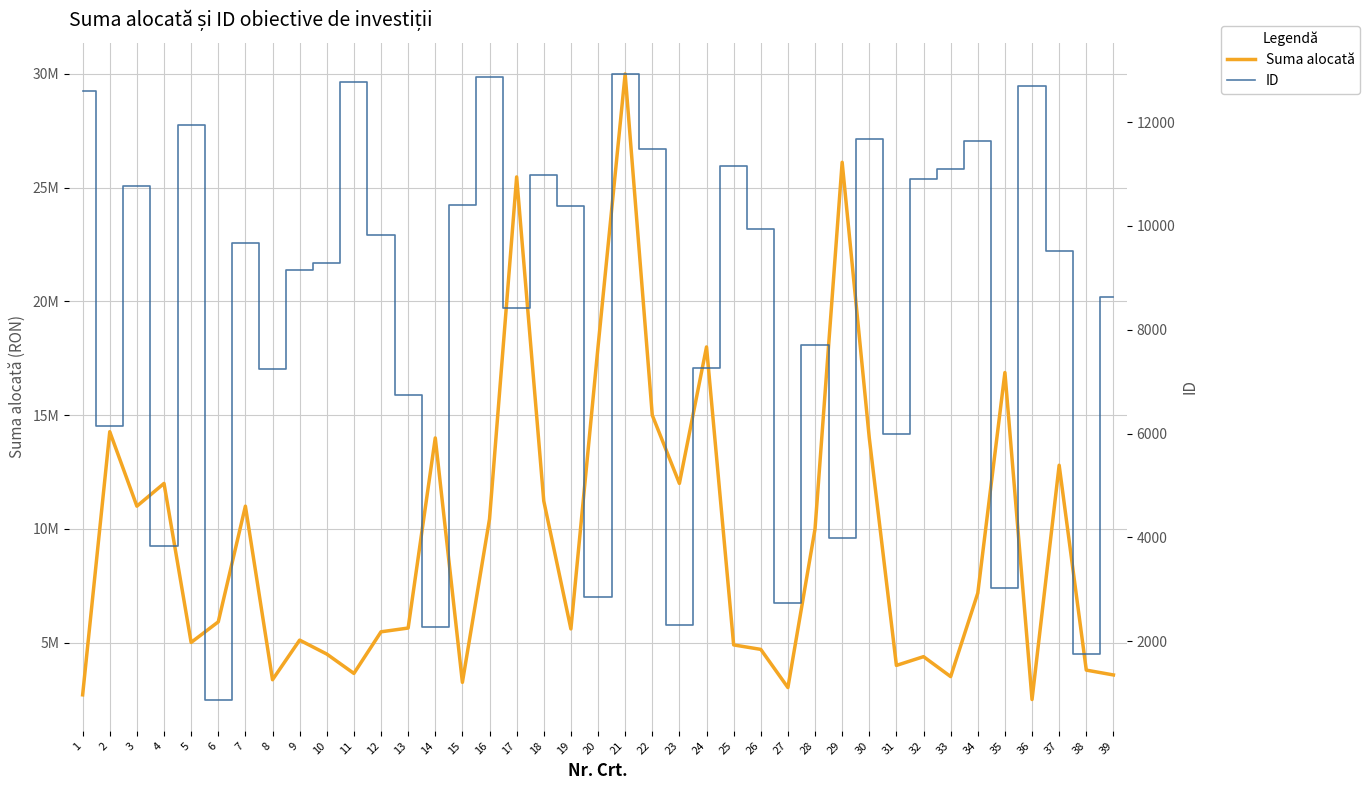

True or false: ID has a value of 18098.1 at 11.

False